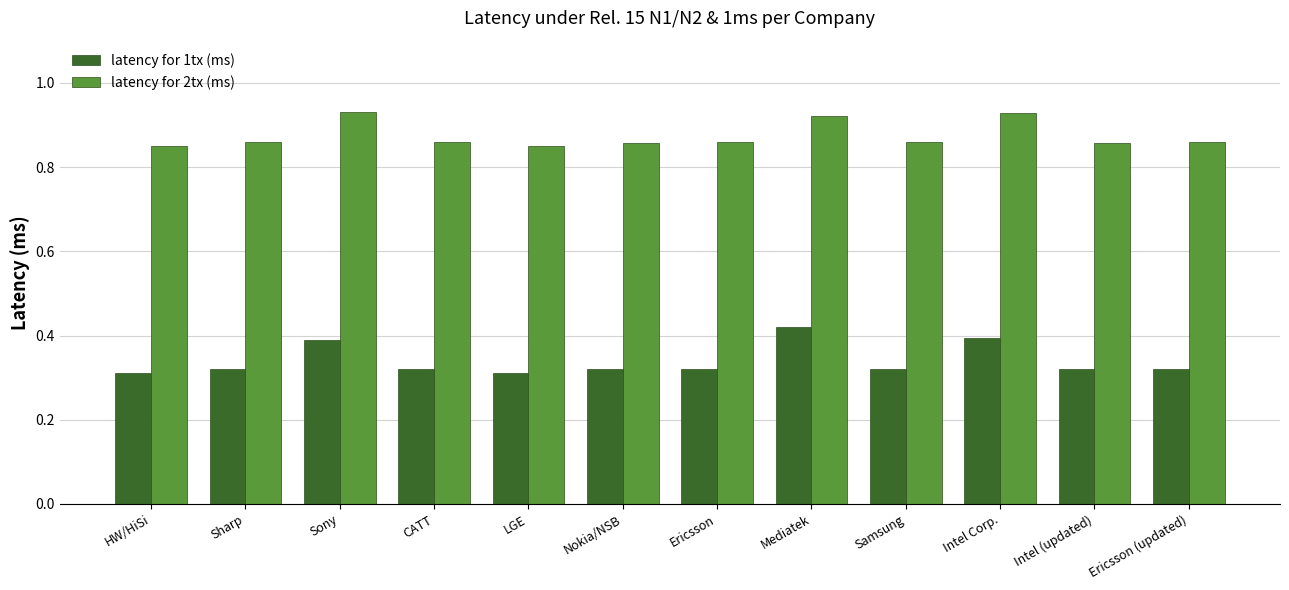

List the series in order of their overall mean, lowest first.

latency for 1tx (ms), latency for 2tx (ms)